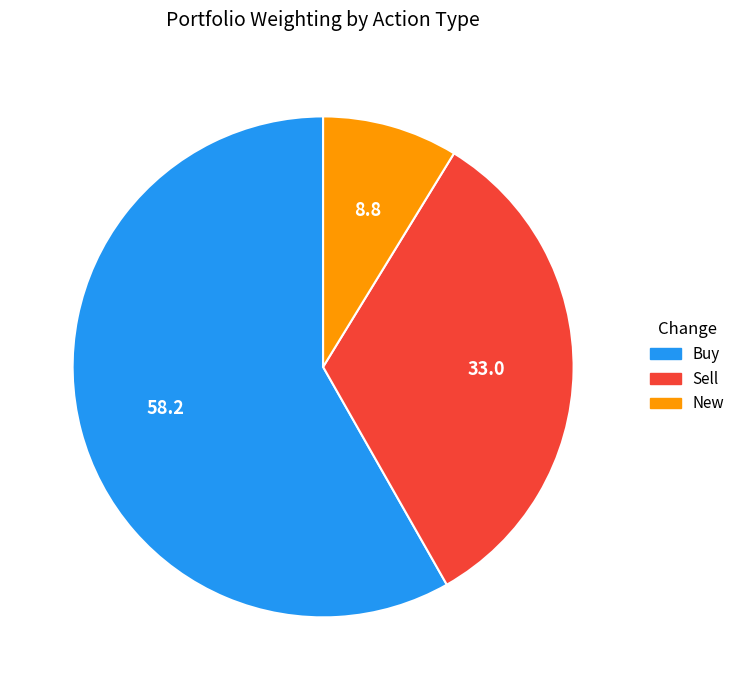

How many segments does this pie chart have?

3